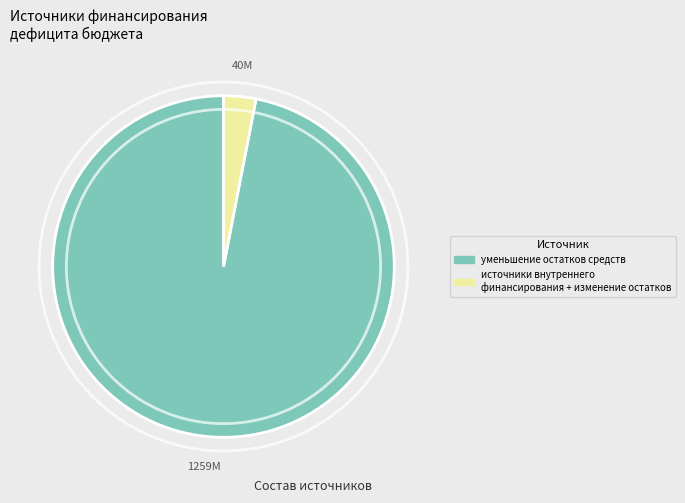

Is there any slice that represents more than half of the pie?

Yes